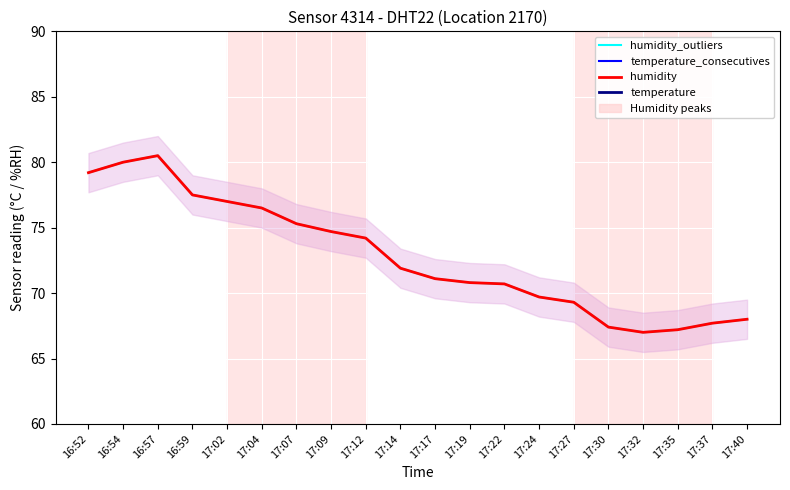

True or false: humidity has more than 2 points higher than both neighbors.

False